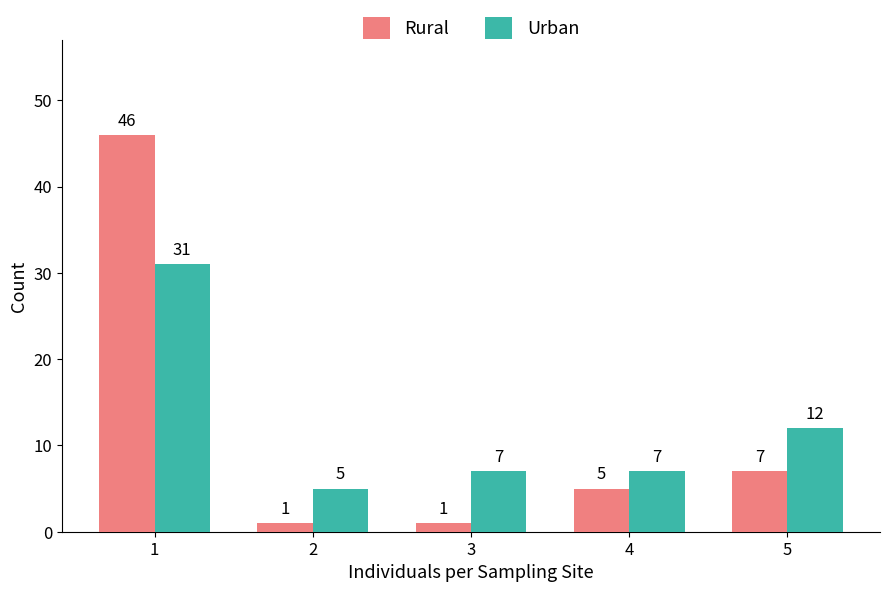

Rank the series at 2 from highest to lowest value.

Urban, Rural